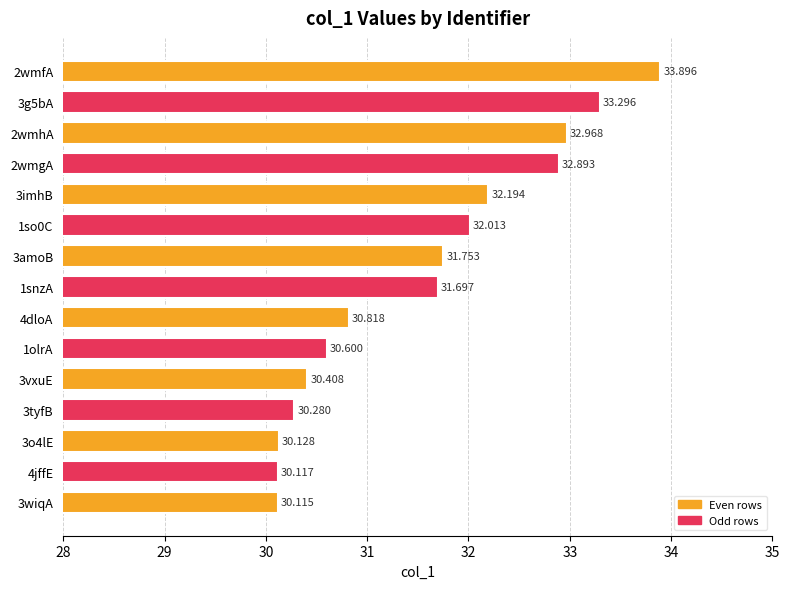

Rank the categories by value from highest to lowest.

2wmfA, 3g5bA, 2wmhA, 2wmgA, 3imhB, 1so0C, 3amoB, 1snzA, 4dloA, 1olrA, 3vxuE, 3tyfB, 3o4lE, 4jffE, 3wiqA